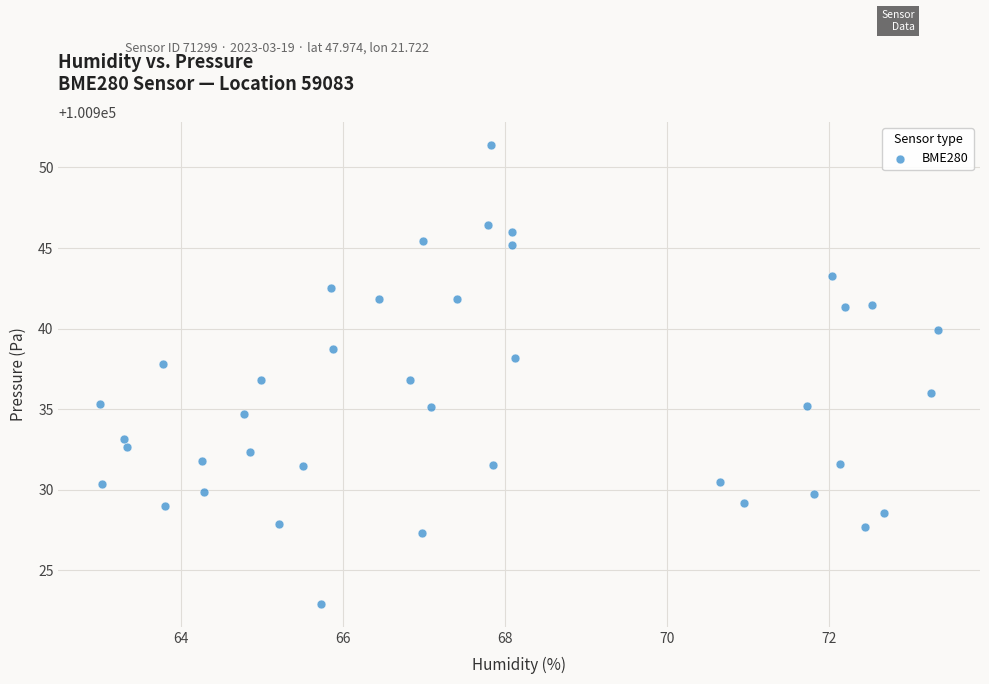

What is the range of X values (max minus min)?

10.3